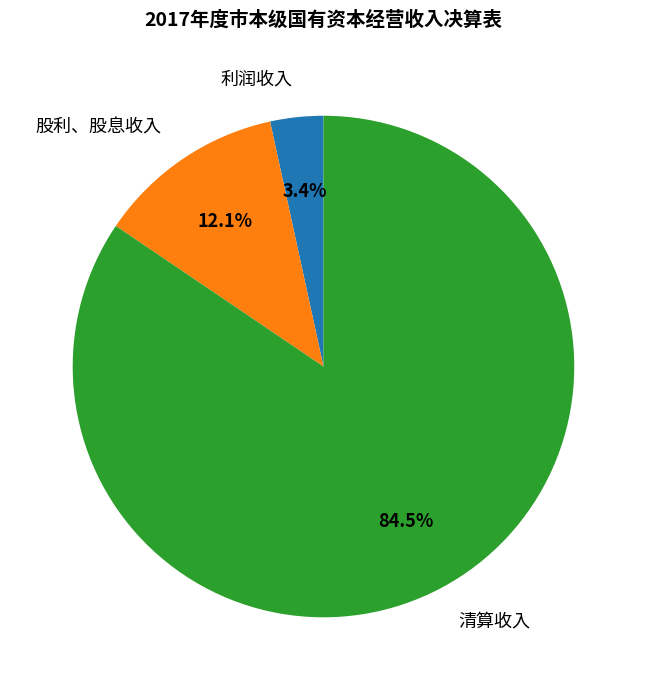

Combined, do 股利、股息收入 and 利润收入 account for over 50%?

No